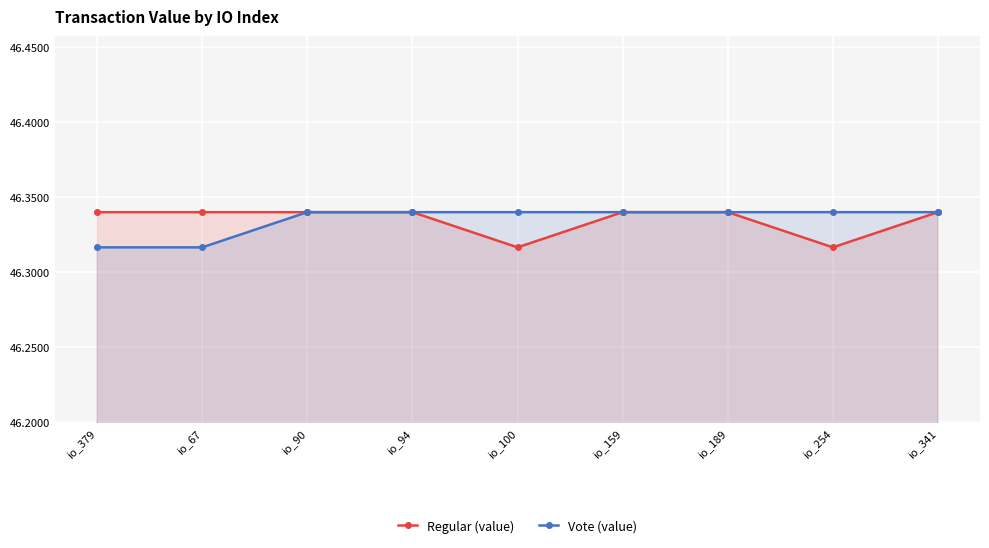

Is the value of Vote (value) at io_94 greater than the value of Regular (value) at io_341?

No